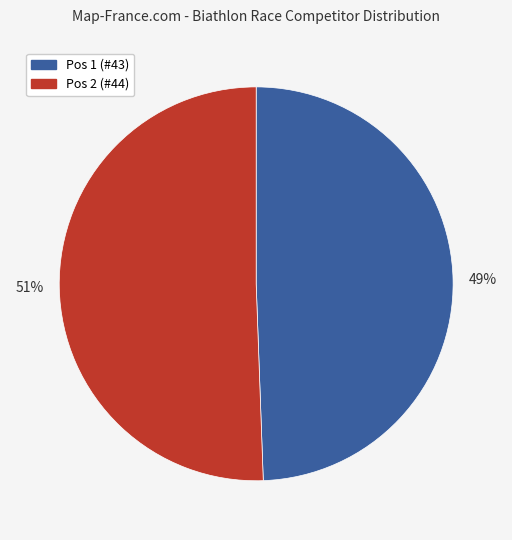

Do Pos 2 (#44) and Pos 1 (#43) together represent more than half of the pie?

Yes